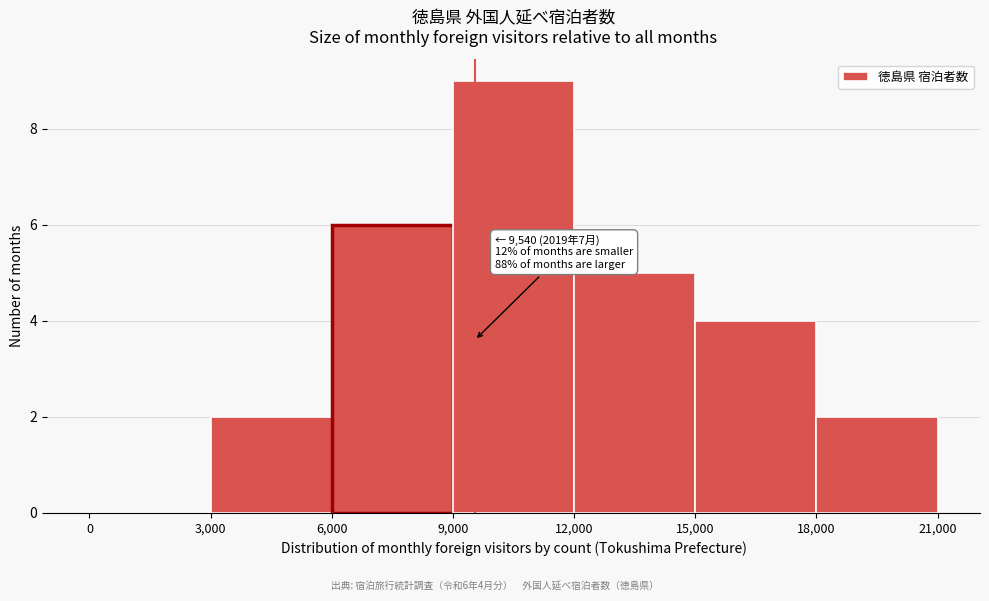

Over which range of the x-axis is the bar tallest?

9,000 to 12,000